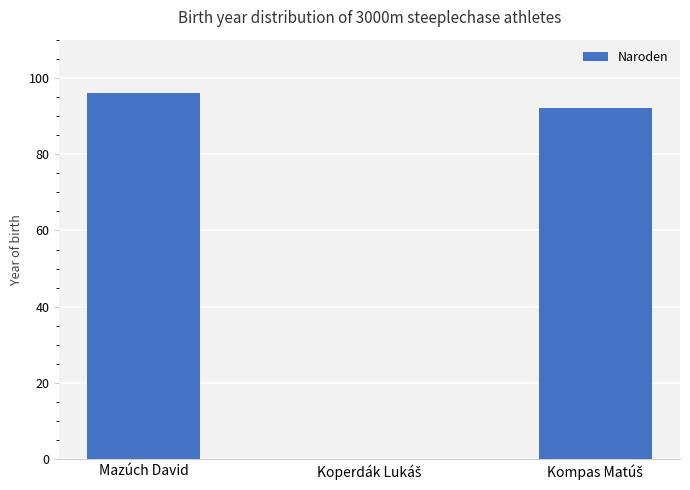

What is the sum of all values?

188